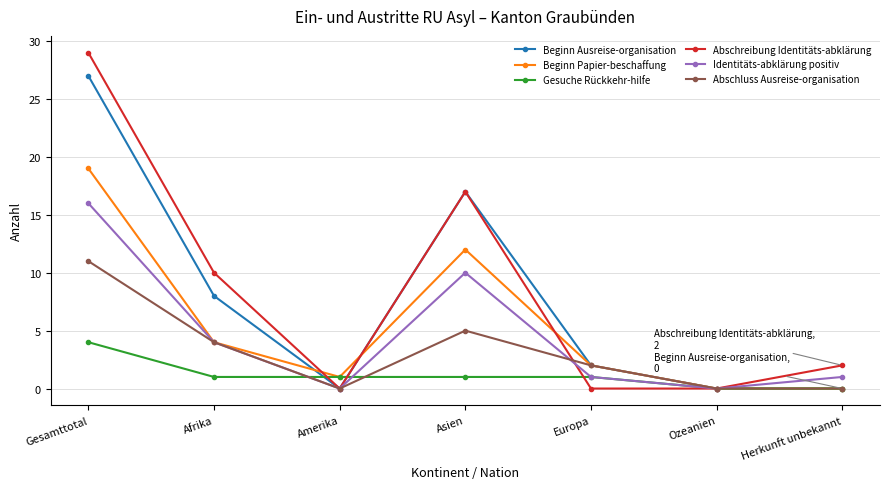

Where is Abschluss Ausreise-organisation nearest to the value 5?

Asien